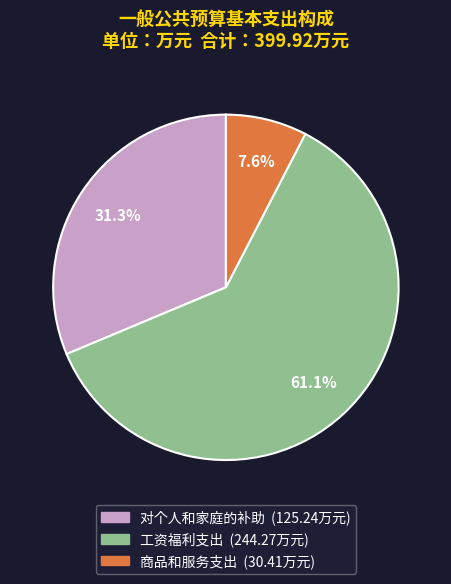

Which slice is the smallest?

商品和服务支出